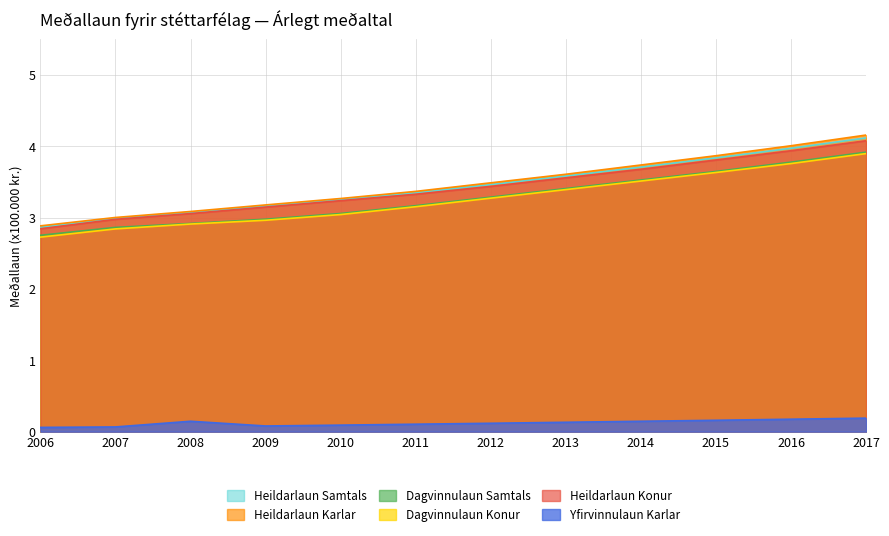

The value of Heildarlaun Samtals at 2016 is 4.0. True or false?

True